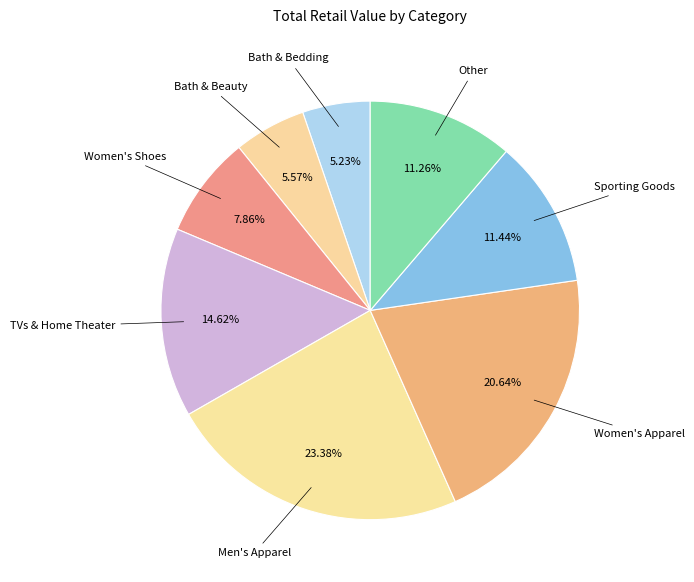

The Bath & Beauty slice represents 6% of the pie. True or false?

True